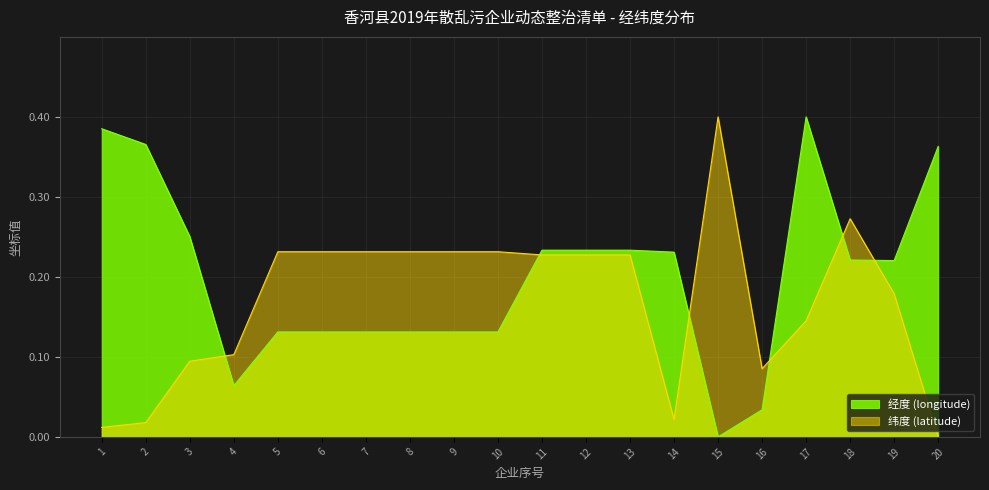

What is the difference between the maximum and minimum values in the 经度 series?

0.4